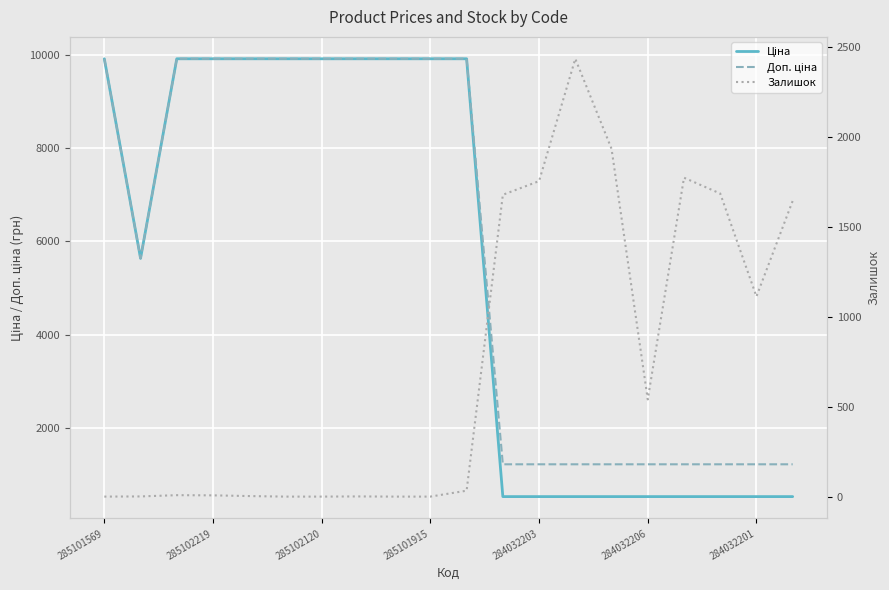

How many values in the Ціна series exceed 9908?

10